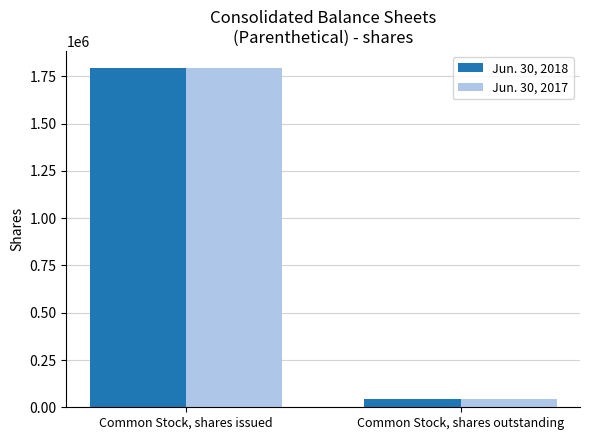

Does the chart contain any negative values?

No